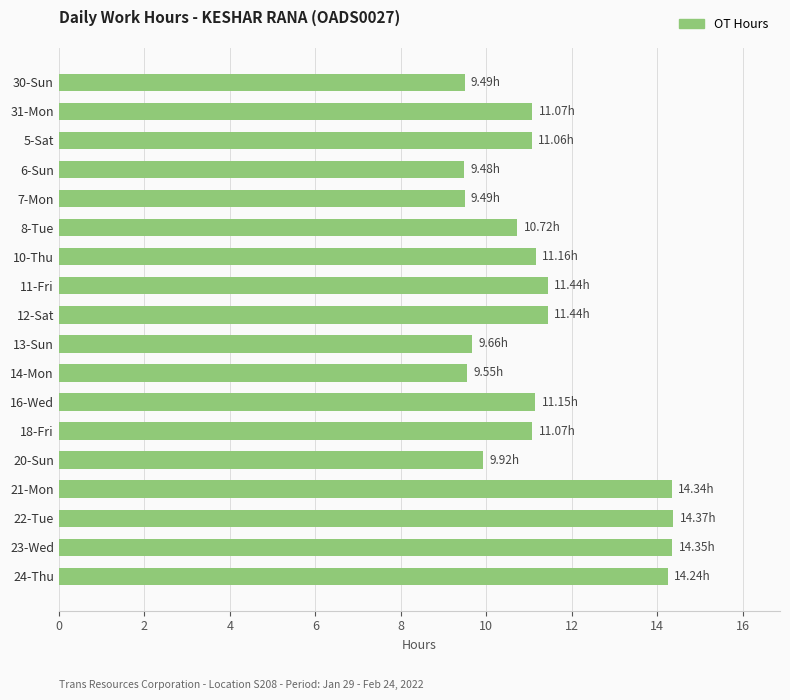

Between 11-Fri and 31-Mon, which is larger?

11-Fri